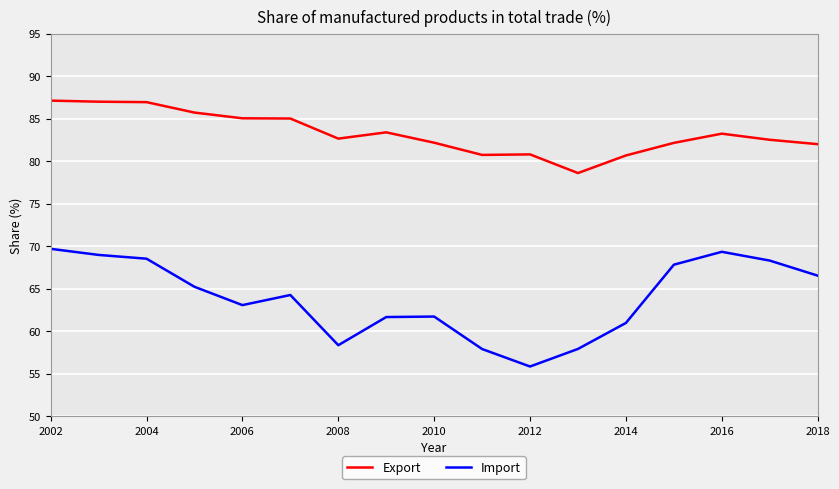

Does the chart have visible grid lines?

Yes